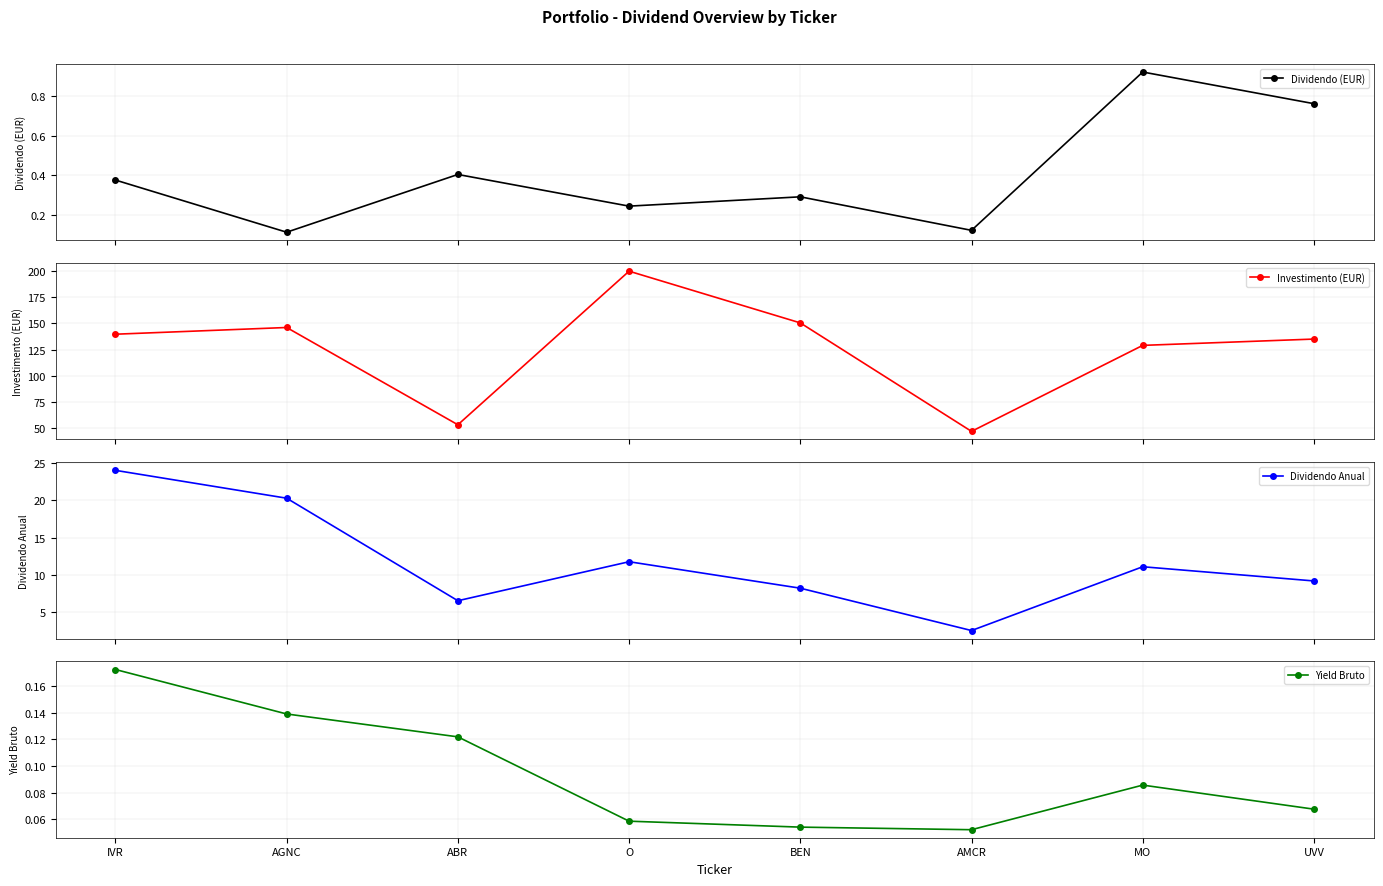

Read the Investimento (EUR) value at AGNC.

146.1